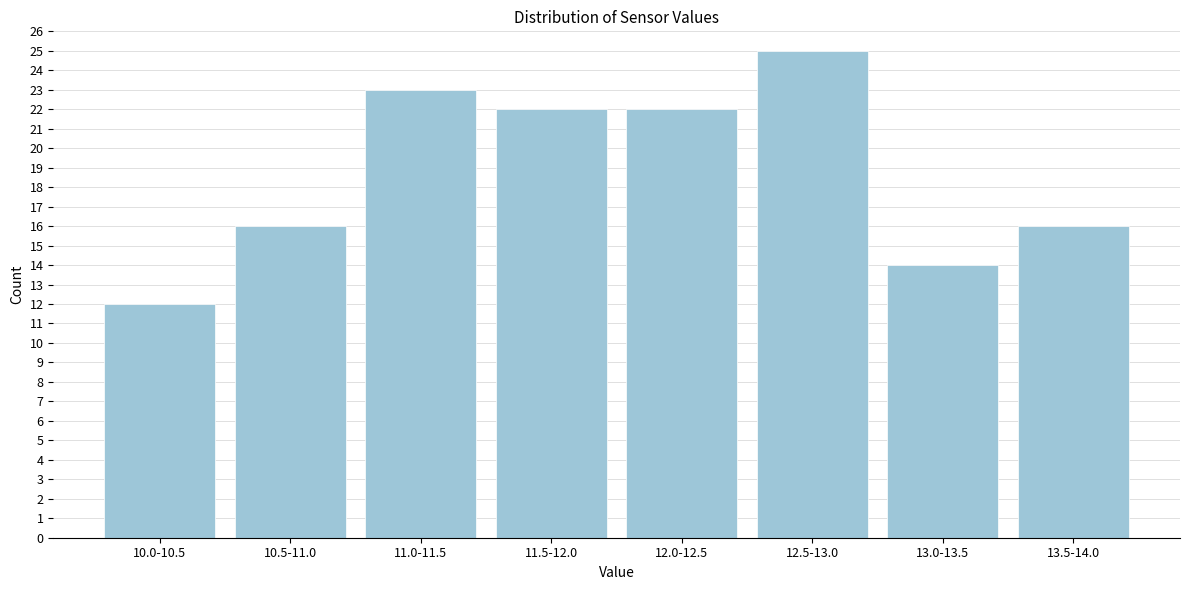

Reading left to right, extract all data points from this chart.

10.0-10.5=12	10.5-11.0=16	11.0-11.5=23	11.5-12.0=22	12.0-12.5=22	12.5-13.0=25	13.0-13.5=14	13.5-14.0=16